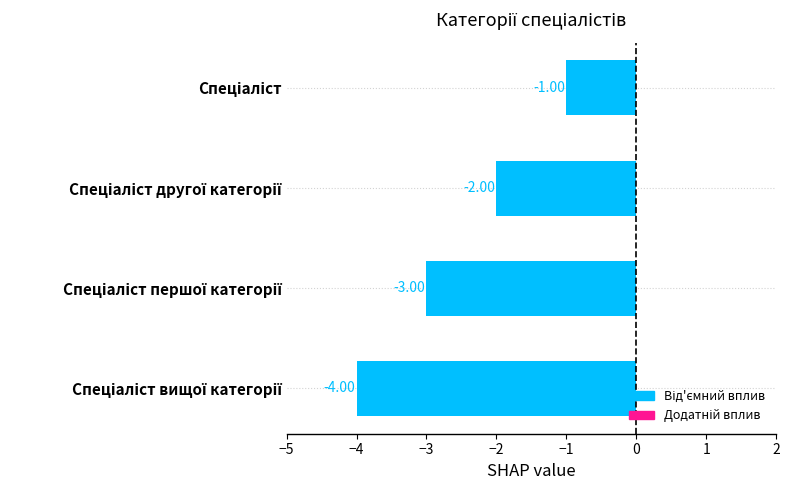

What is the difference between the maximum and minimum values?

3